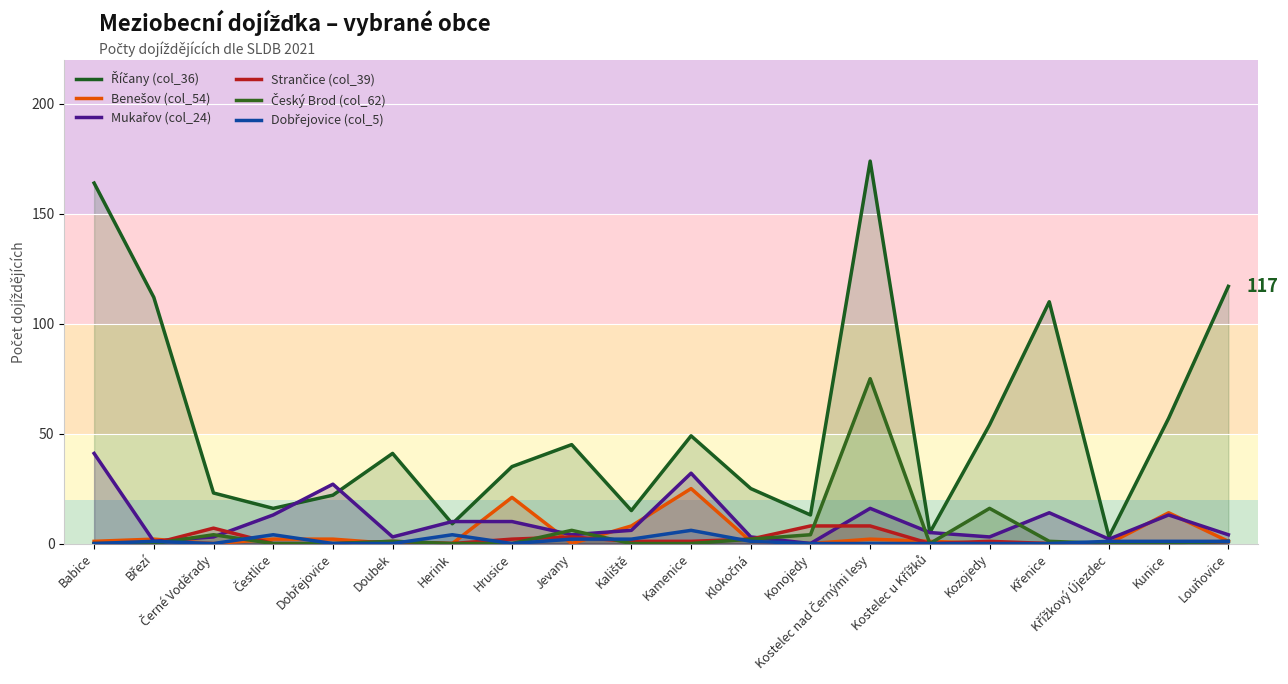

Which series ends up on top after the final intersection of Strančice (col_39) and Dobřejovice (col_5)?

Strančice (col_39)